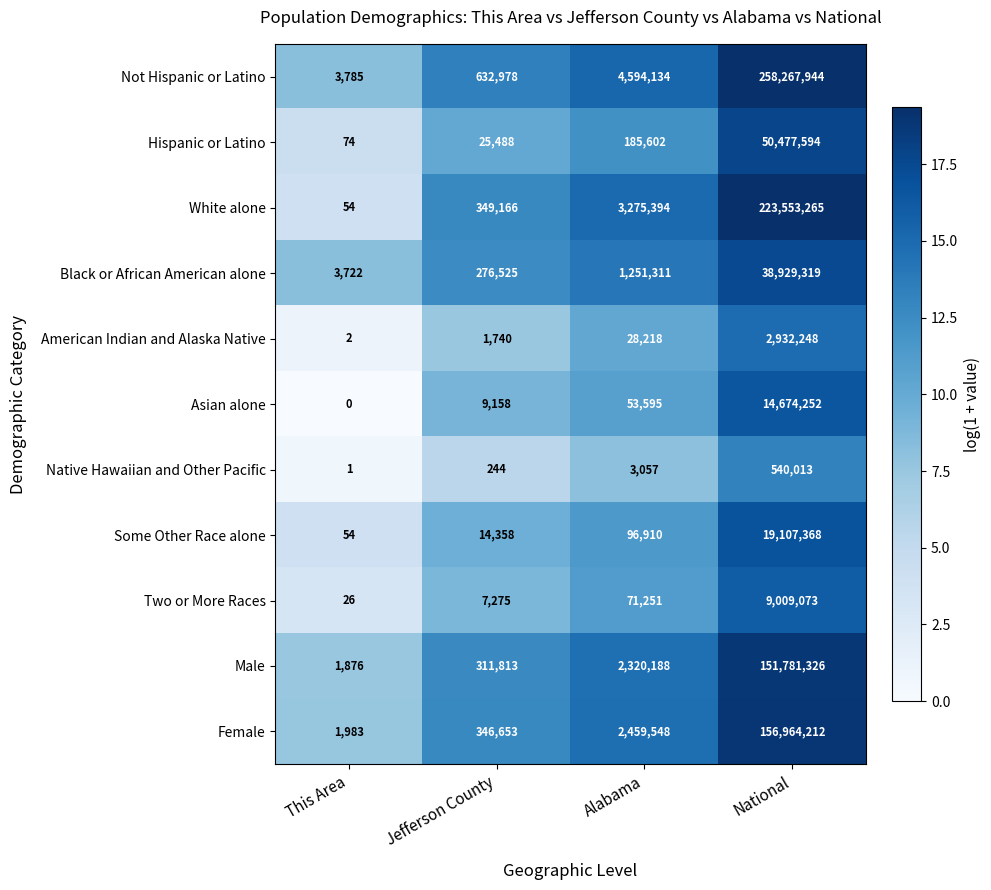

What is the total value across all series at Alabama?

14339208